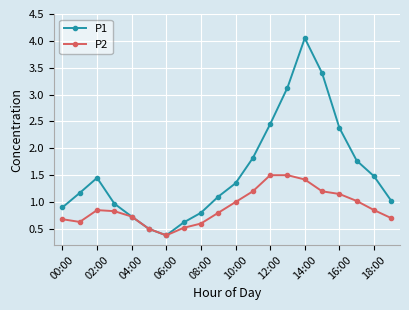

List the series in order of their peak value, lowest first.

P2, P1